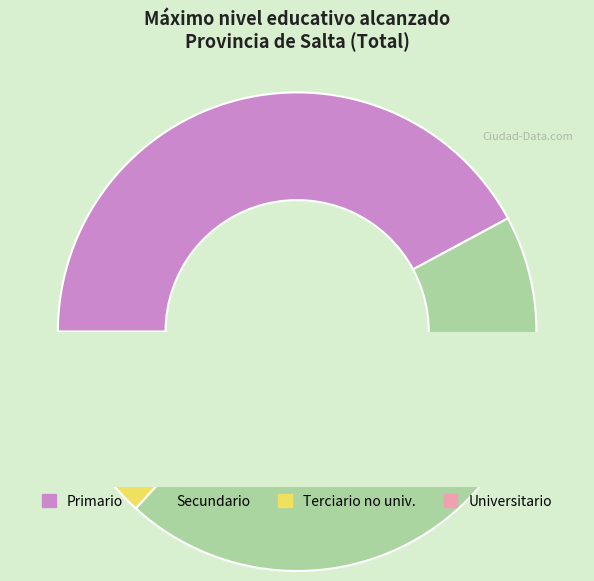

Which category has the biggest portion of the pie?

Secundario